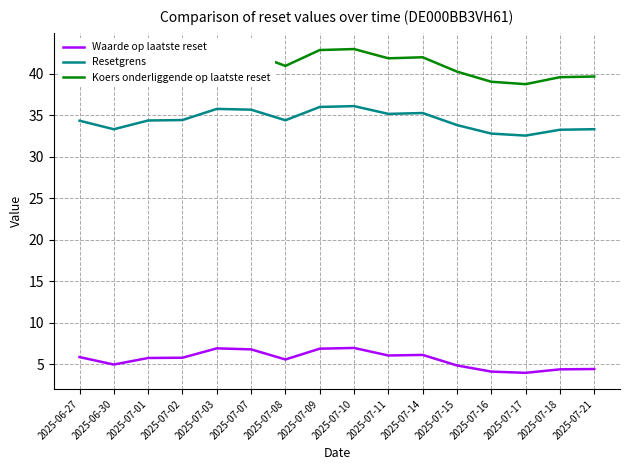

Which series has the largest range (max minus min)?

Koers onderliggende op laatste reset